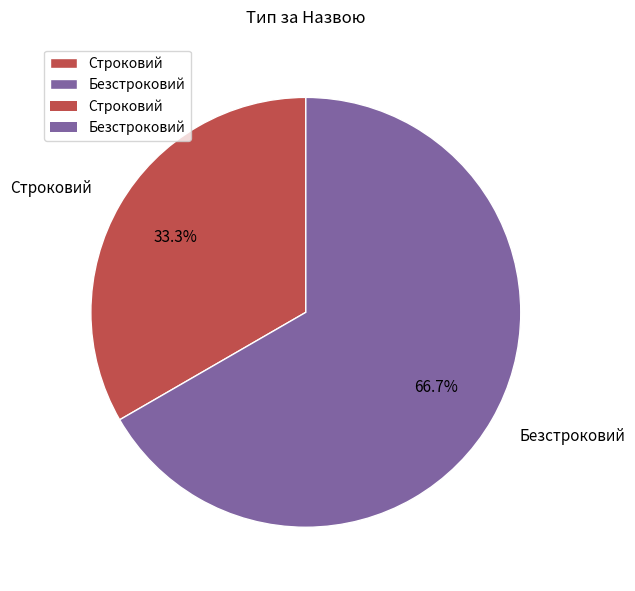

To the nearest percent, what is the difference between the largest and smallest slice percentages?

33%